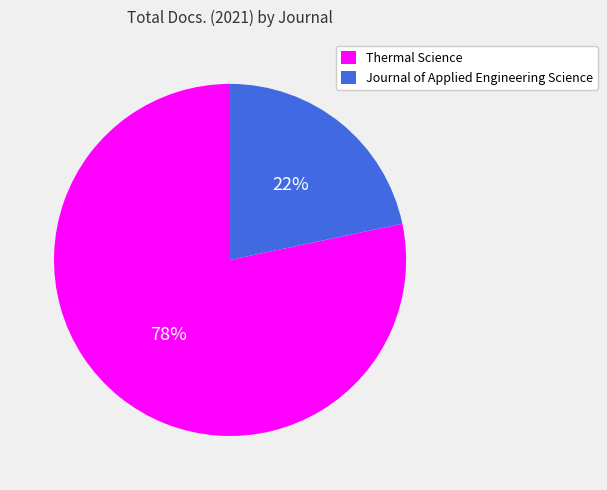

To the nearest percent, what portion does Thermal Science represent?

78%